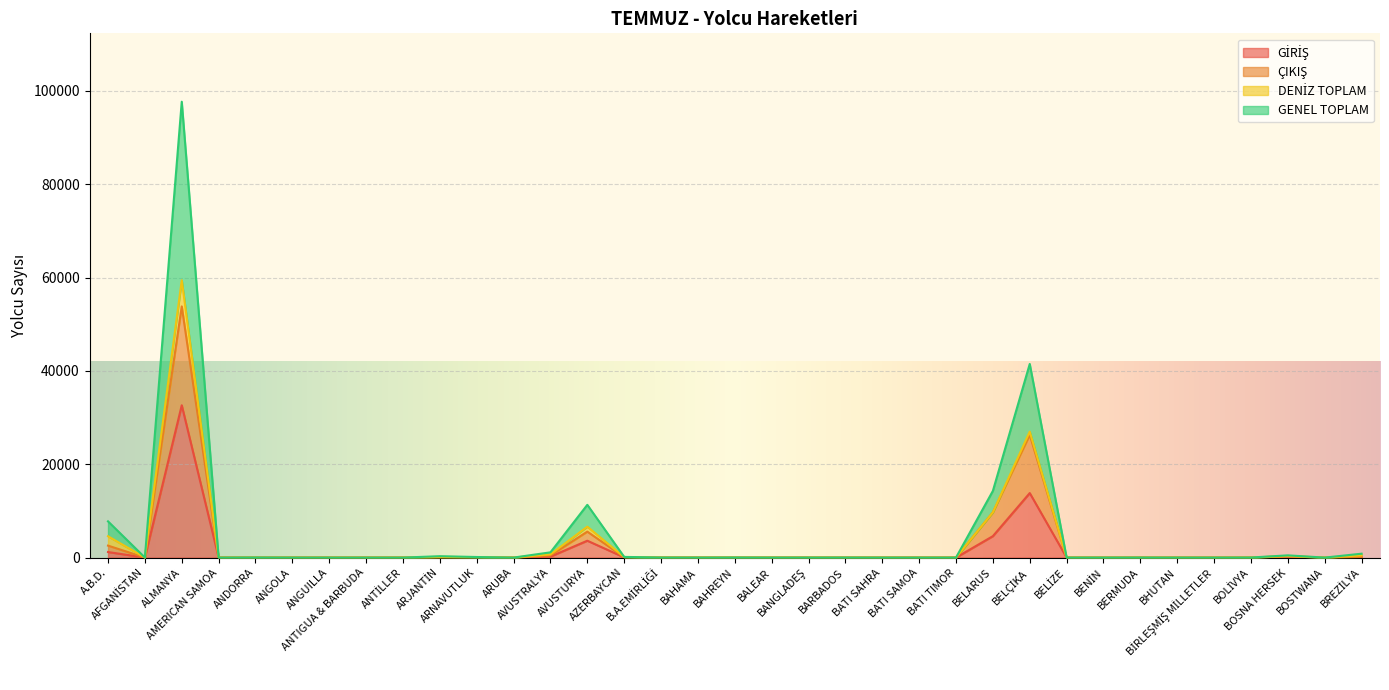

True or false: ÇIKIŞ and GENEL TOPLAM intersect in this chart.

False